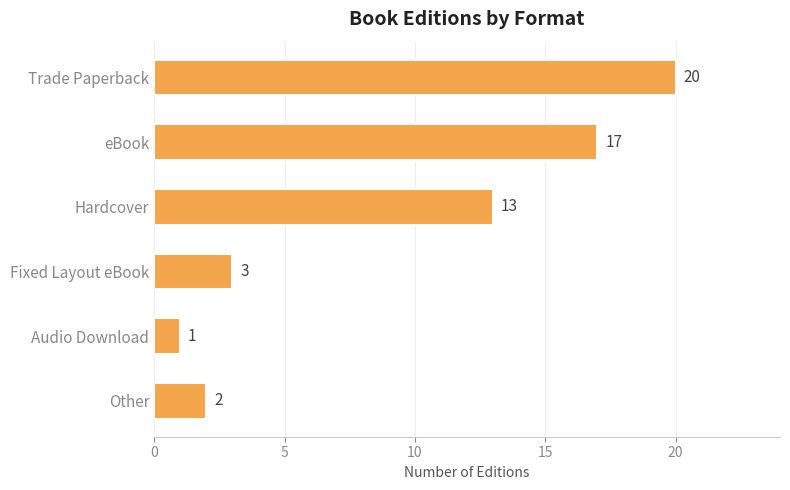

Between Trade Paperback and eBook, which is larger?

Trade Paperback